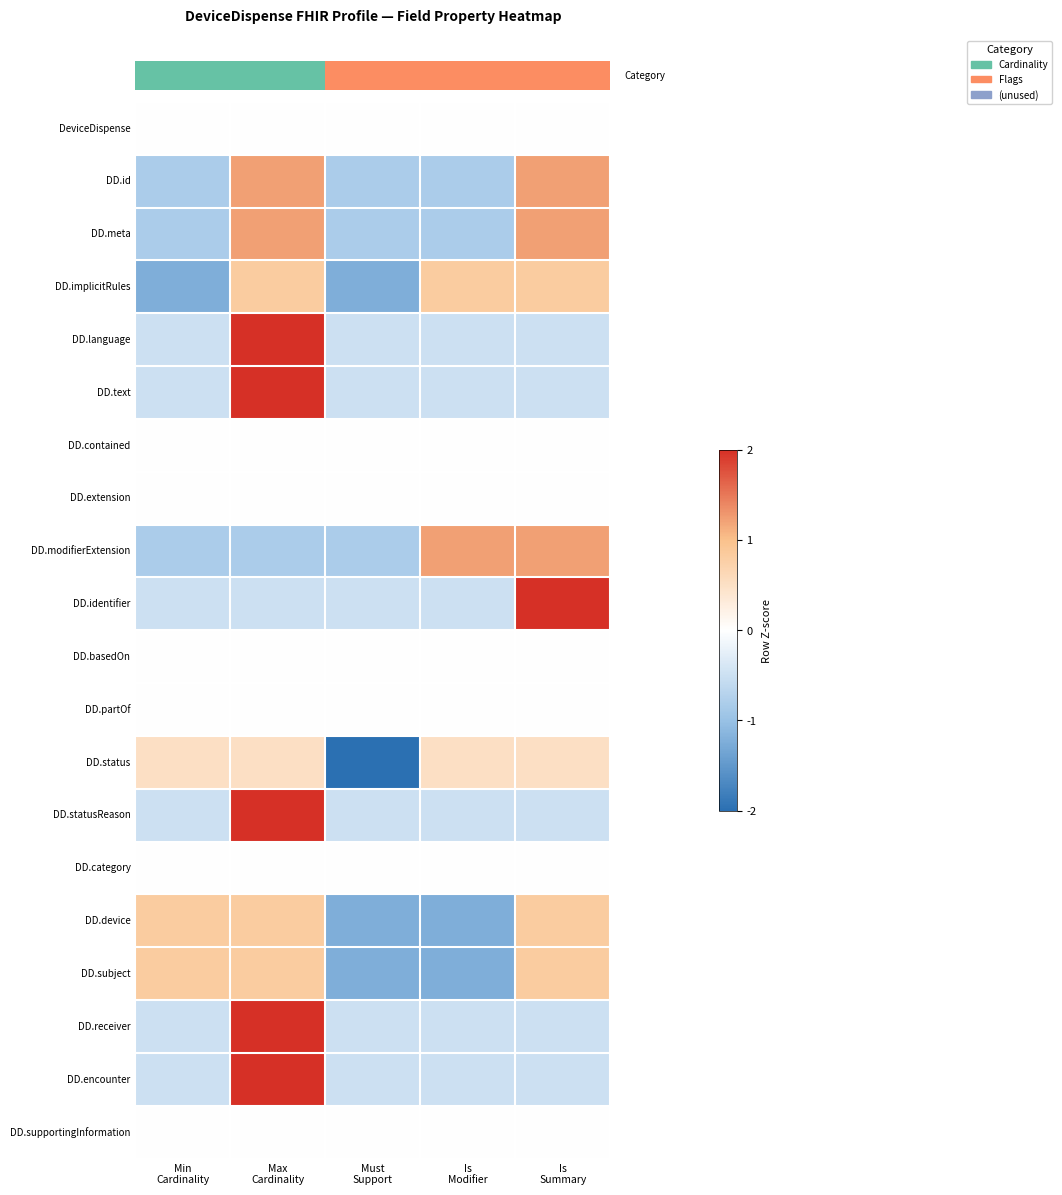

What is the smallest value displayed?

-2.0